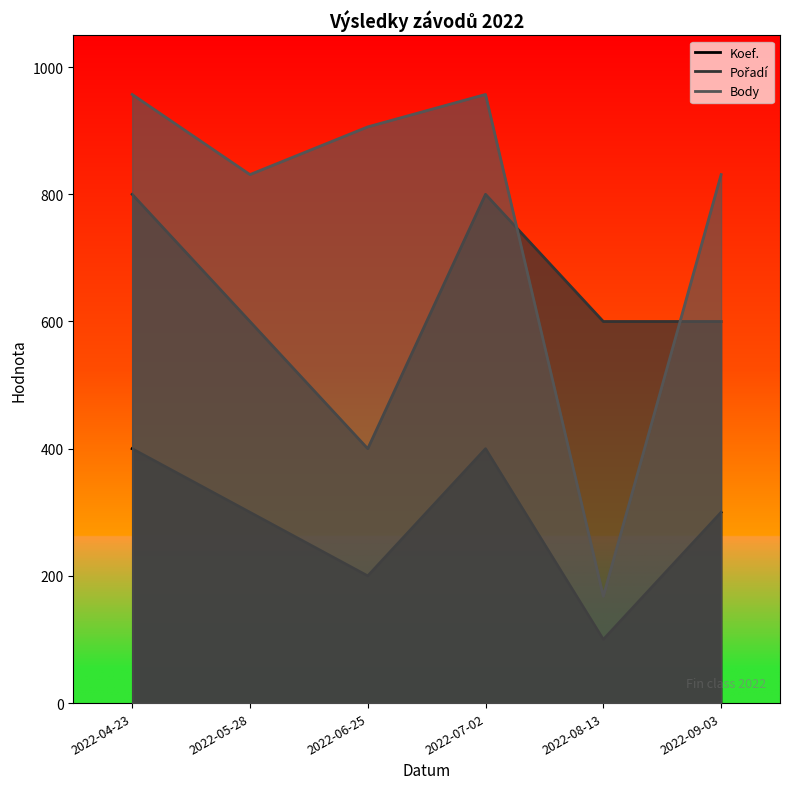

What is the sum of all Pořadí values?

3800